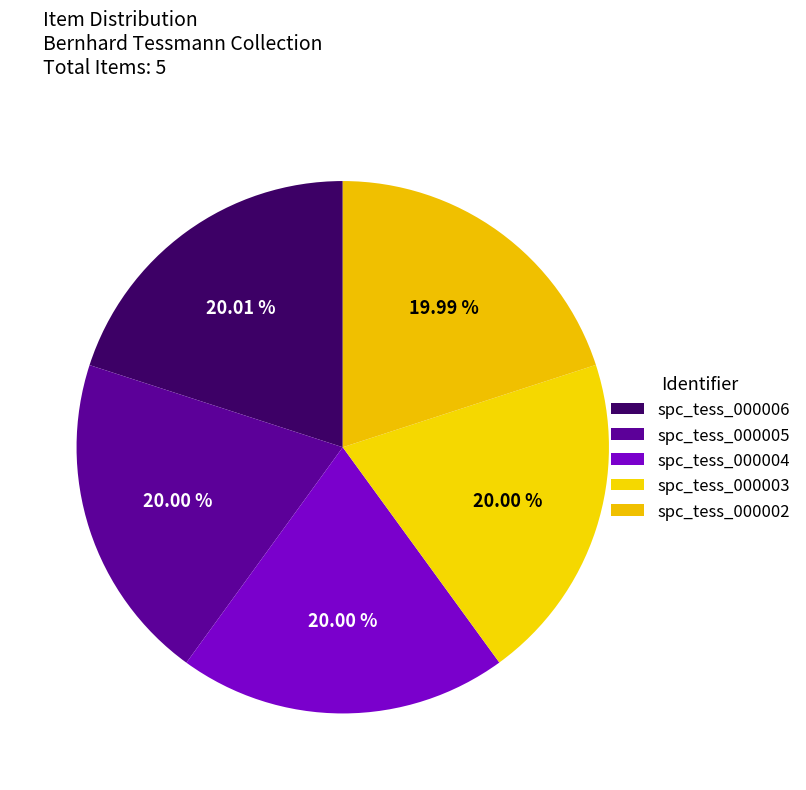

Do spc_tess_000006 and spc_tess_000005 together represent more than half of the pie?

No